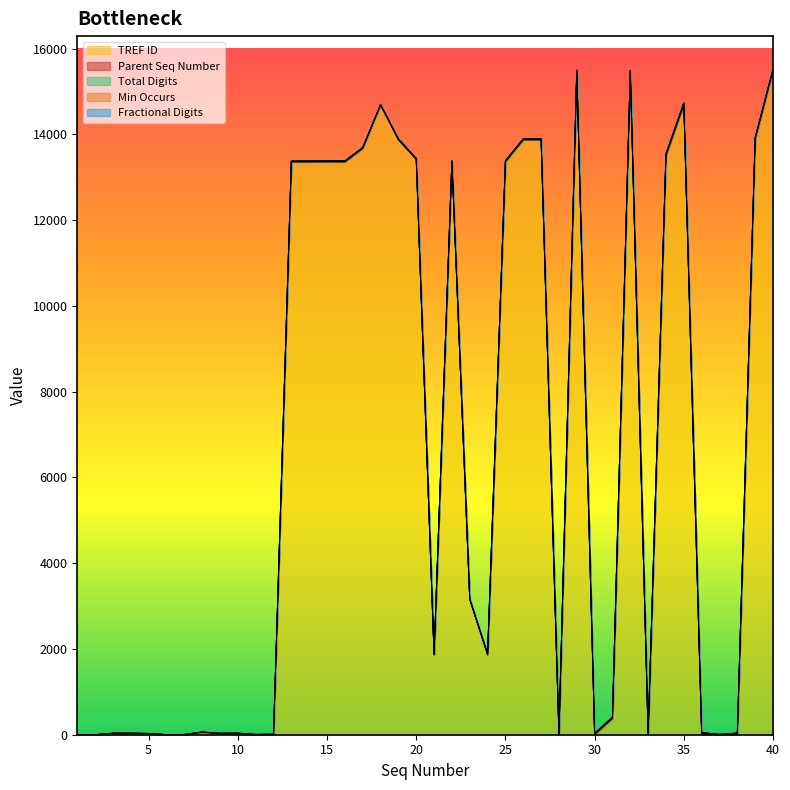

Between 3 and 34, which is larger?

34